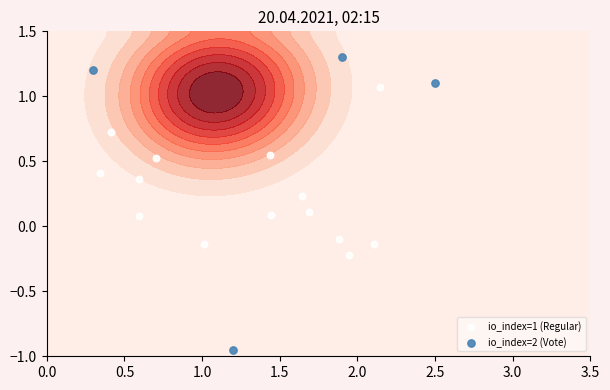

Which has a higher value, 1 or -1?

1